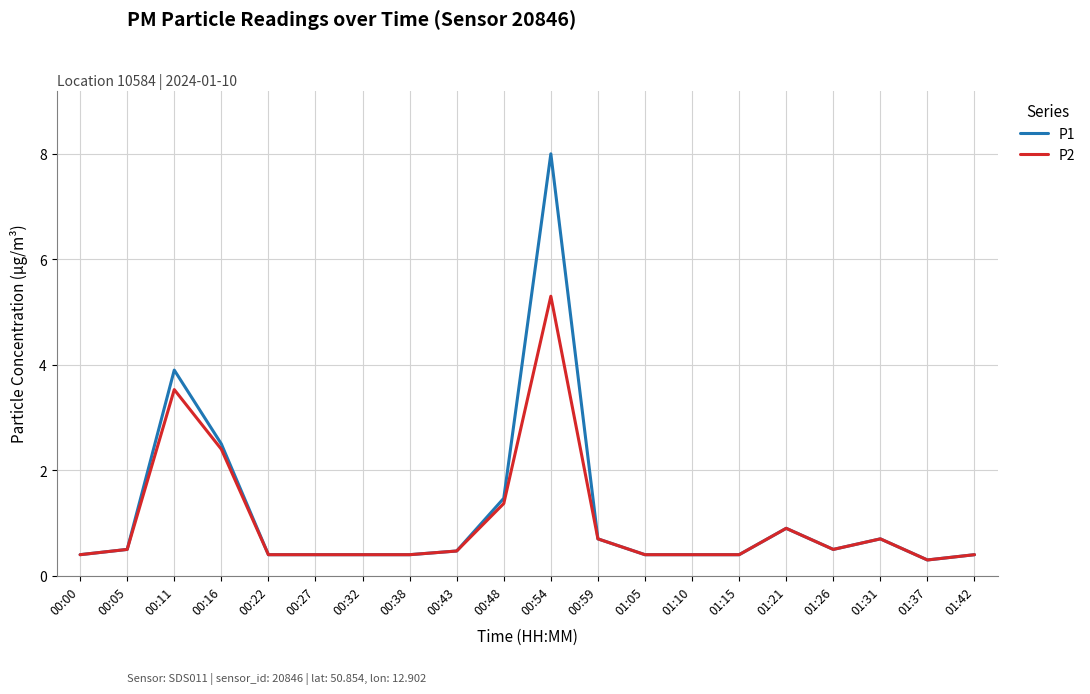

Is it true that P1 equals 0.5 at 01:26?

True